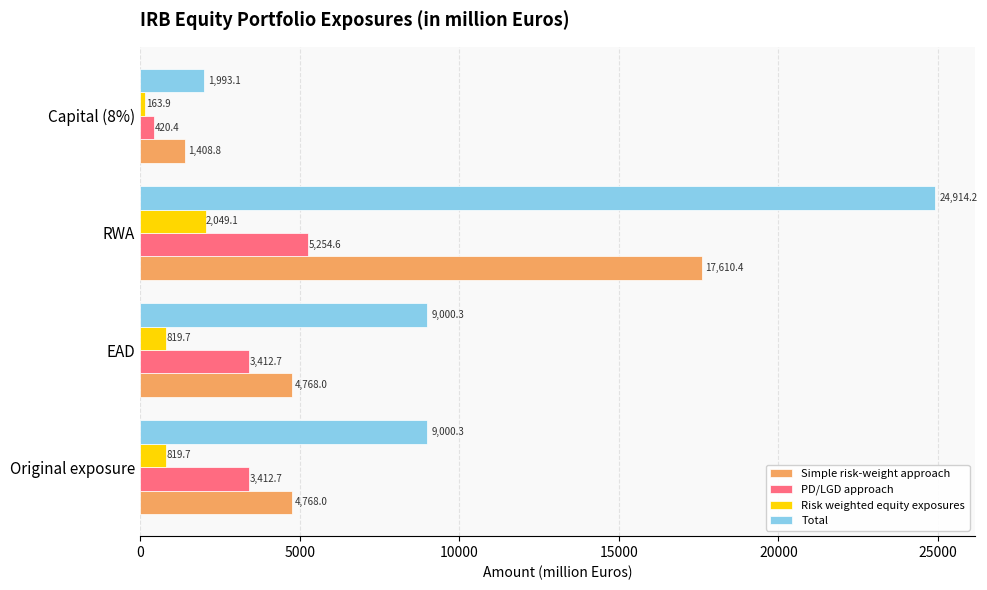

What is the average value of the PD/LGD approach series?

3125.1